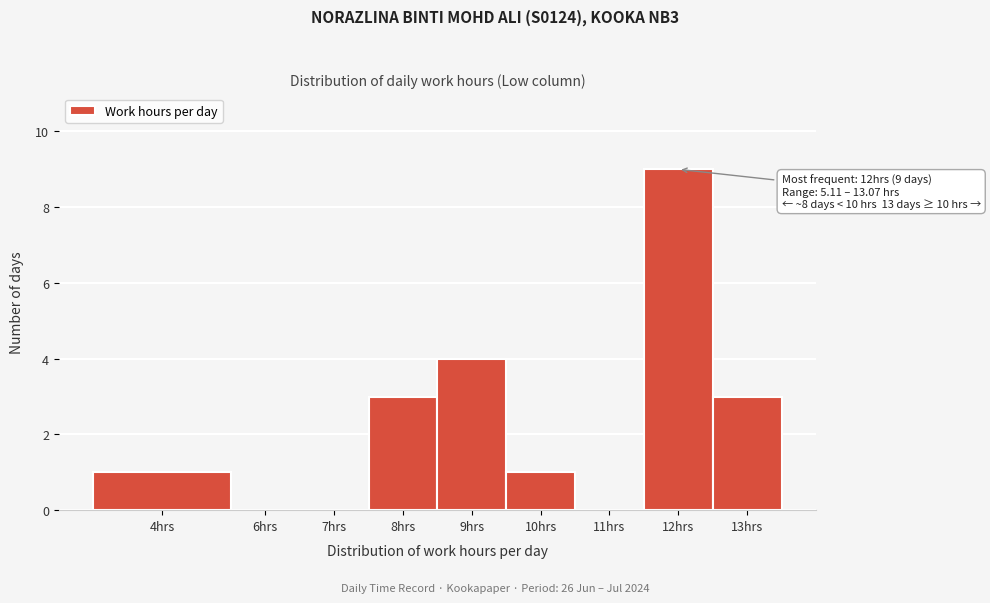

Reading left to right, transcribe all the data shown in this chart.

4hrs=1	6hrs=0	7hrs=0	8hrs=3	9hrs=4	10hrs=1	11hrs=0	12hrs=9	13hrs=3